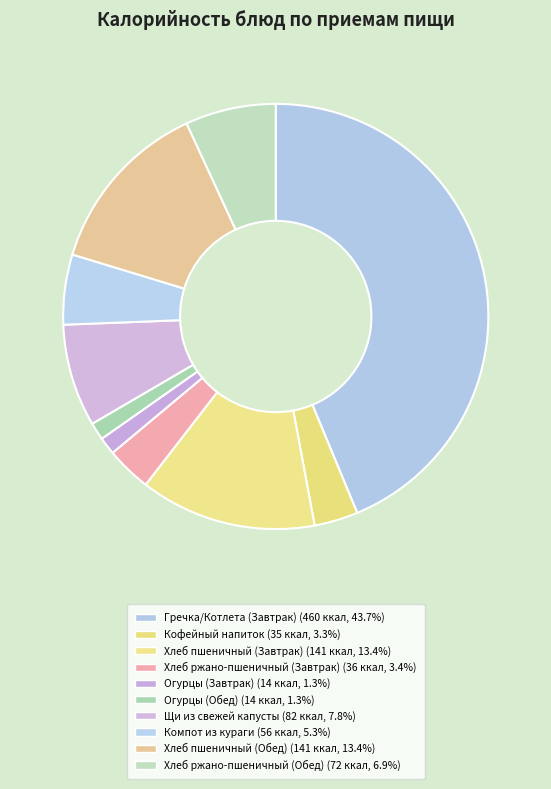

How many segments does this pie chart have?

10